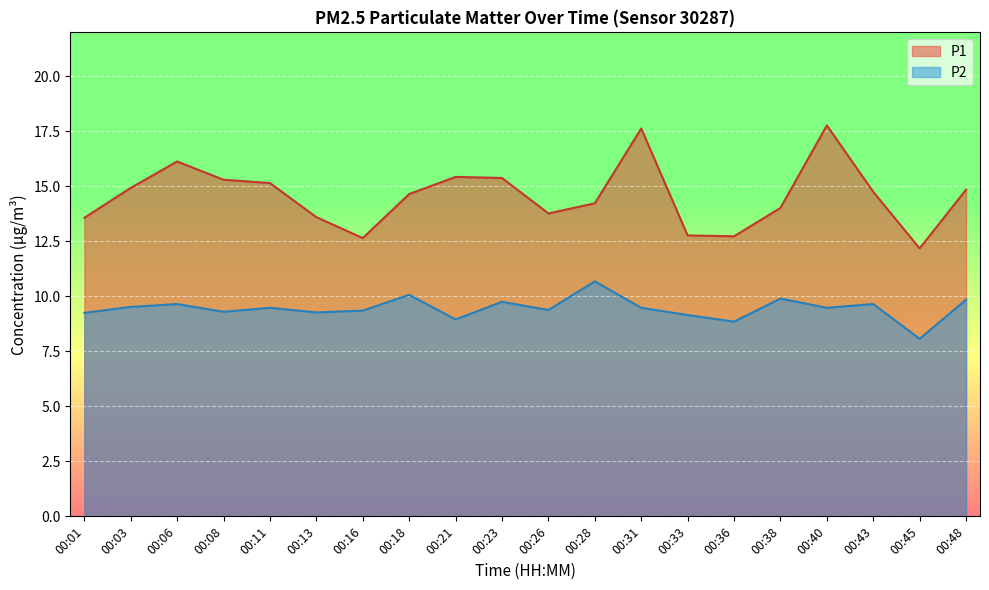

At which label is P1 closest to 14?

00:38